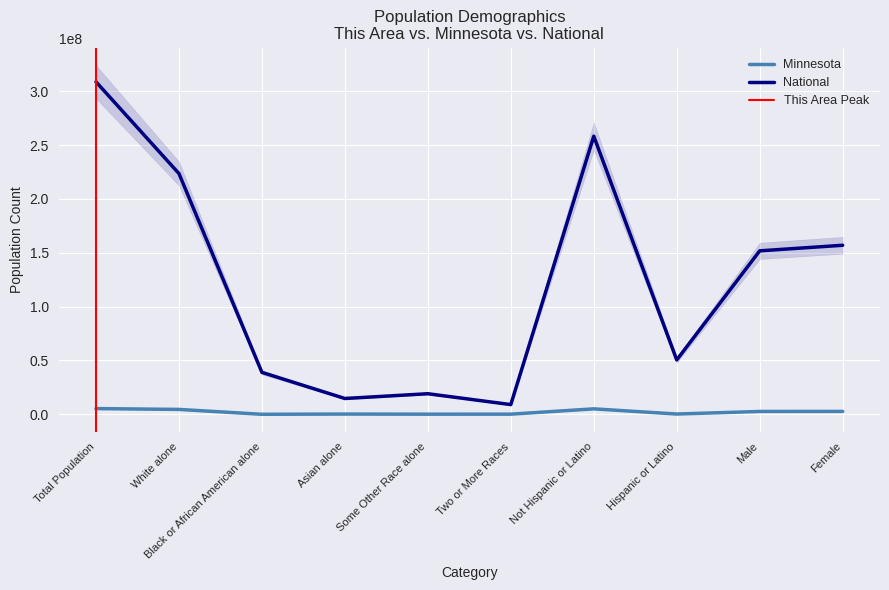

At which label is Minnesota closest to 158877305?

Female